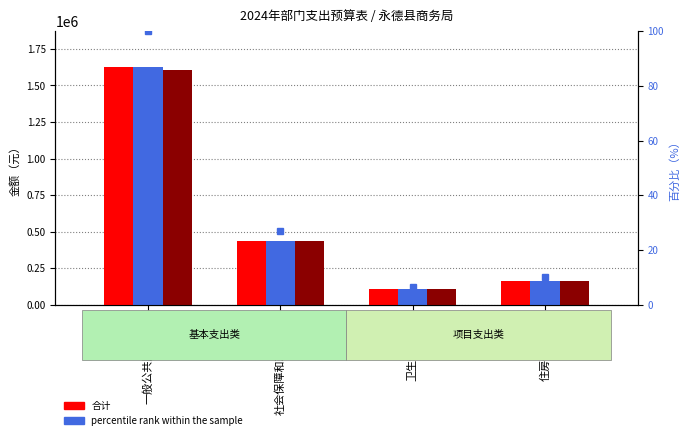

What is the highest value of the 基本支出 series?

1607758.4